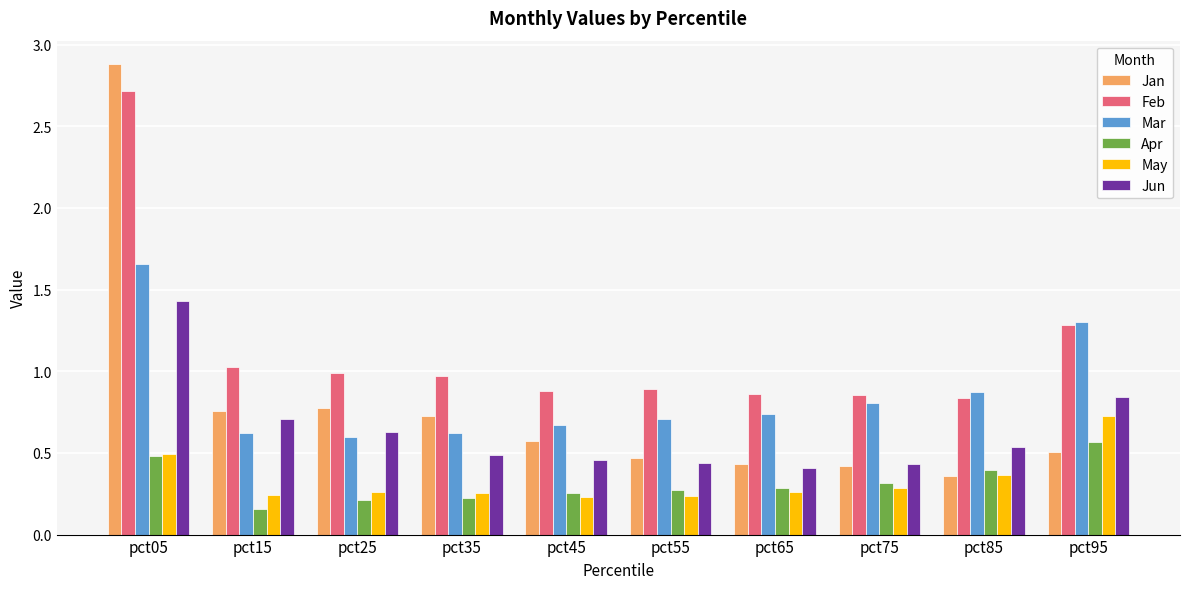

What is the sum of all Feb values?

11.3